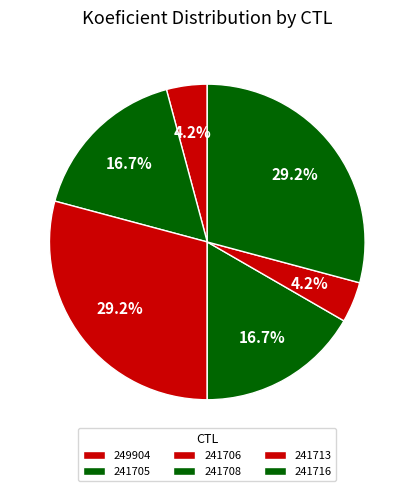

How many slices are in this pie chart?

6